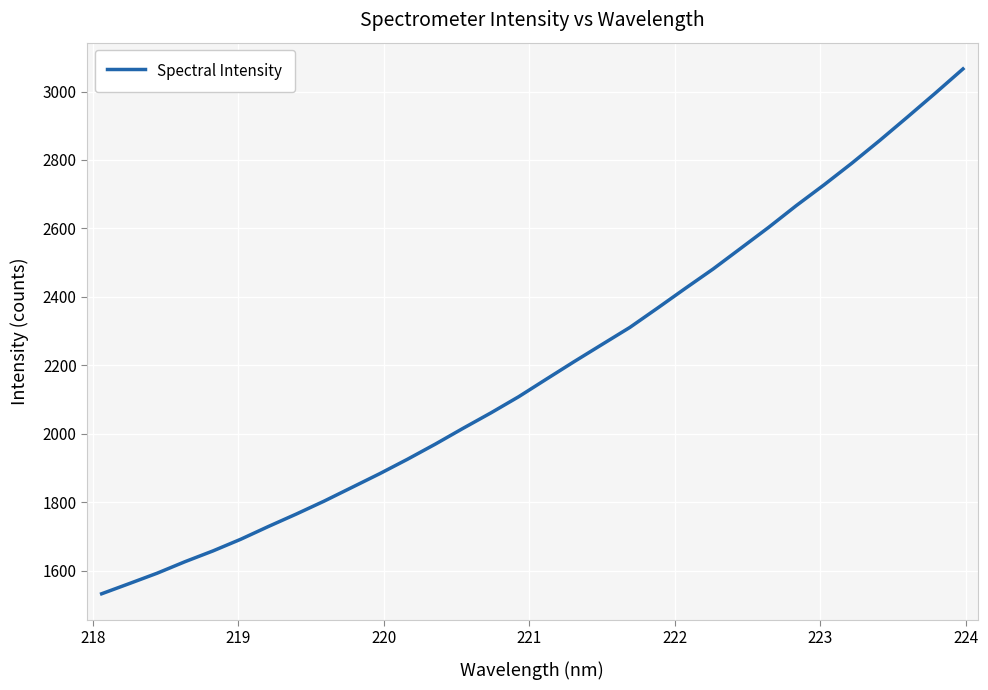

What is the difference between the maximum and minimum values?

1532.9